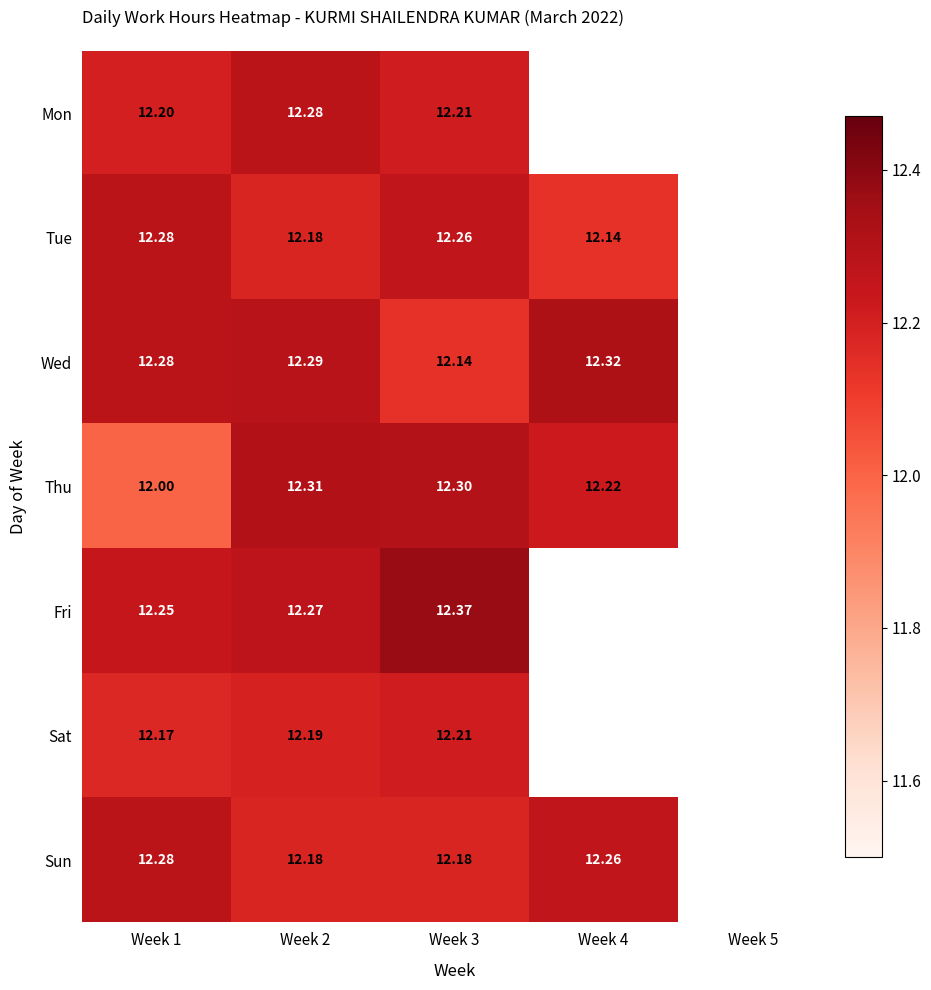

What is the difference between the highest and lowest values at Week 2?

0.1